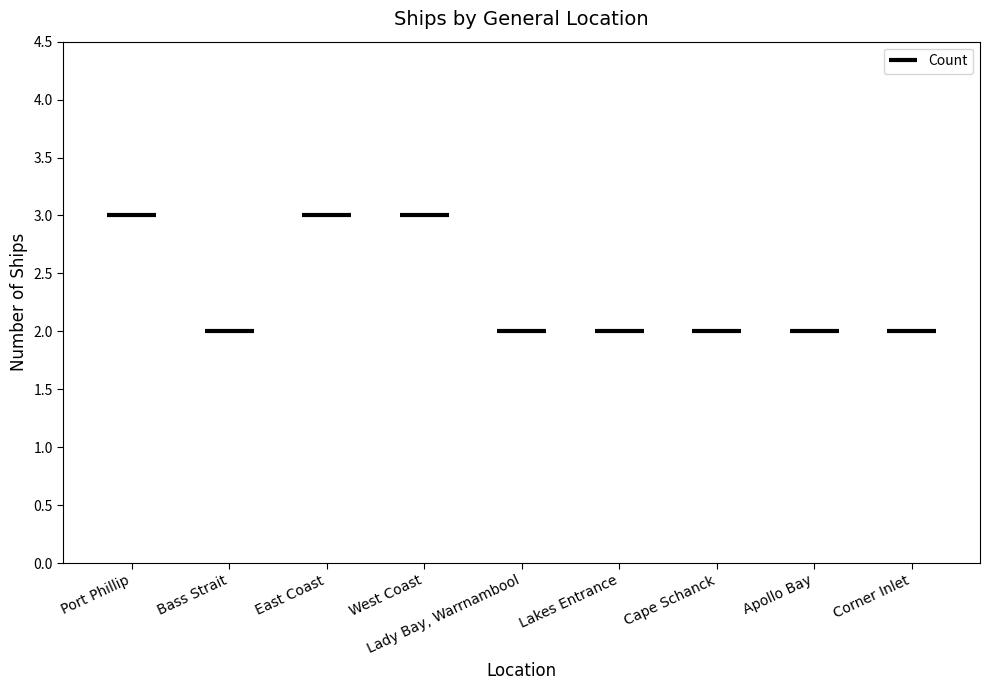

Are the bars grouped side by side (vs. stacked)?

No